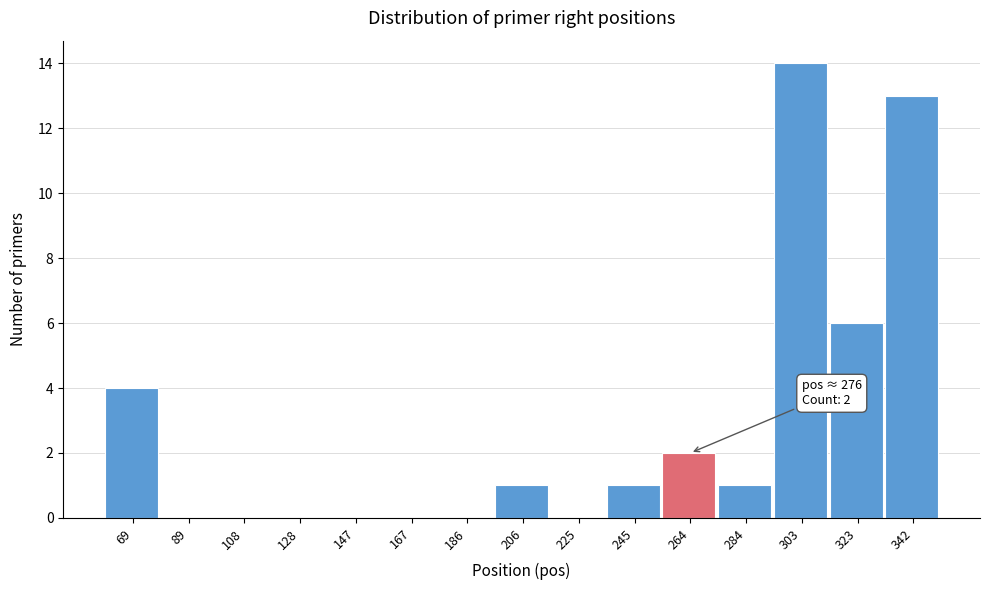

Reading left to right, transcribe all the data shown in this chart.

69=4	89=0	108=0	128=0	147=0	167=0	186=0	206=1	225=0	245=1	264=2	284=1	303=14	323=6	342=13